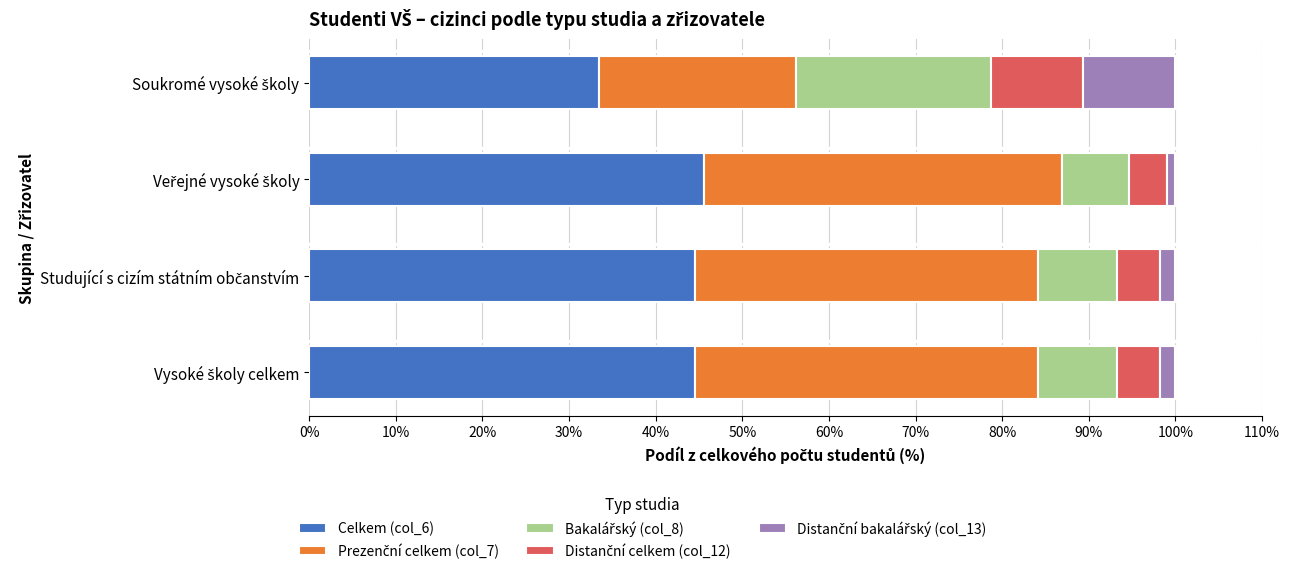

How many distinct data groups are displayed?

5